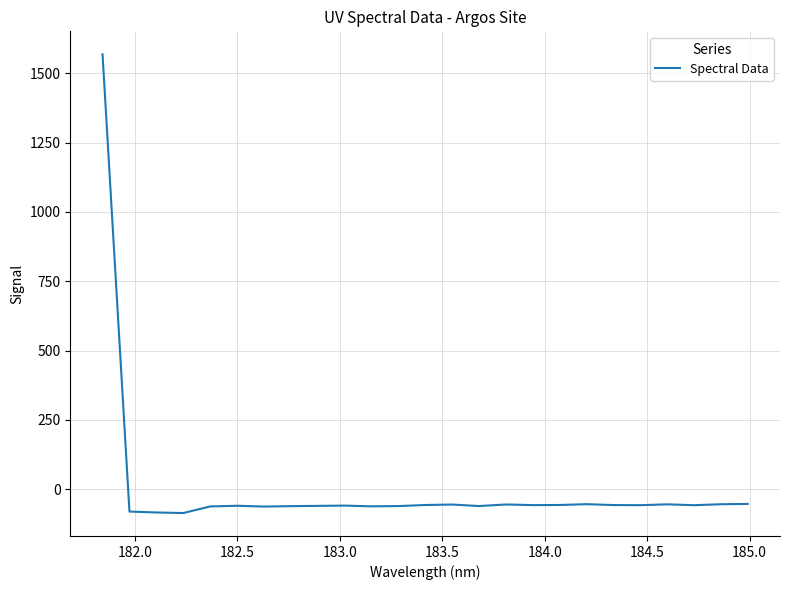

What is the minimum value shown in the chart?

-86.7